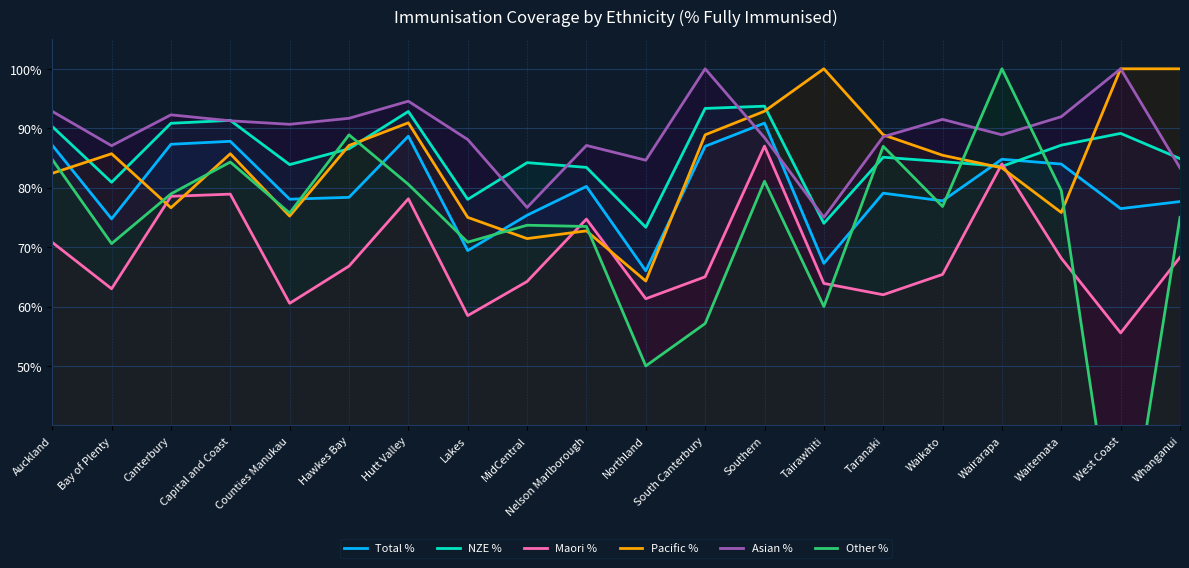

Where is the first local maximum for NZE %?

Capital and Coast